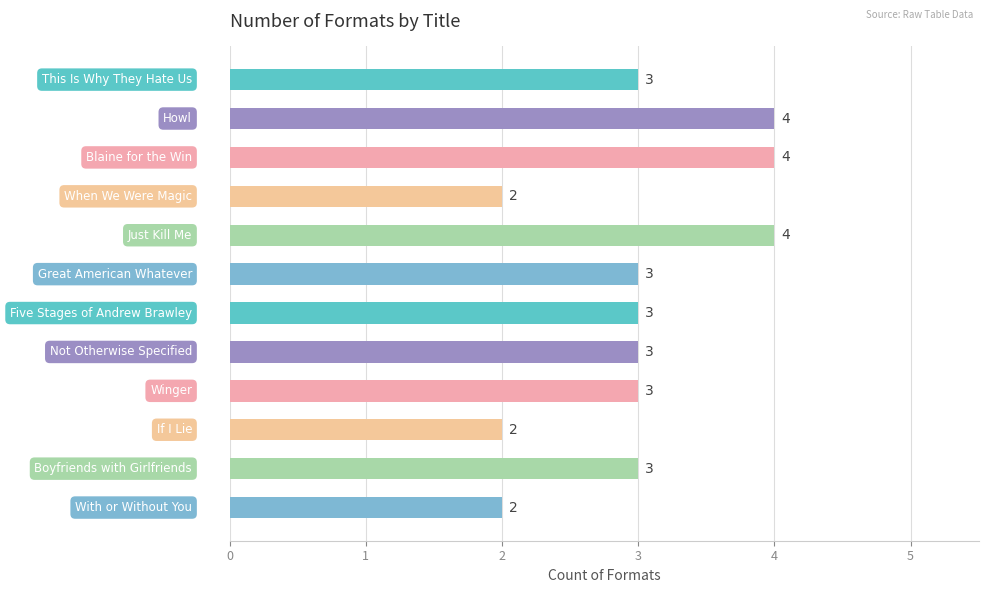

What is the sum of all values?

36